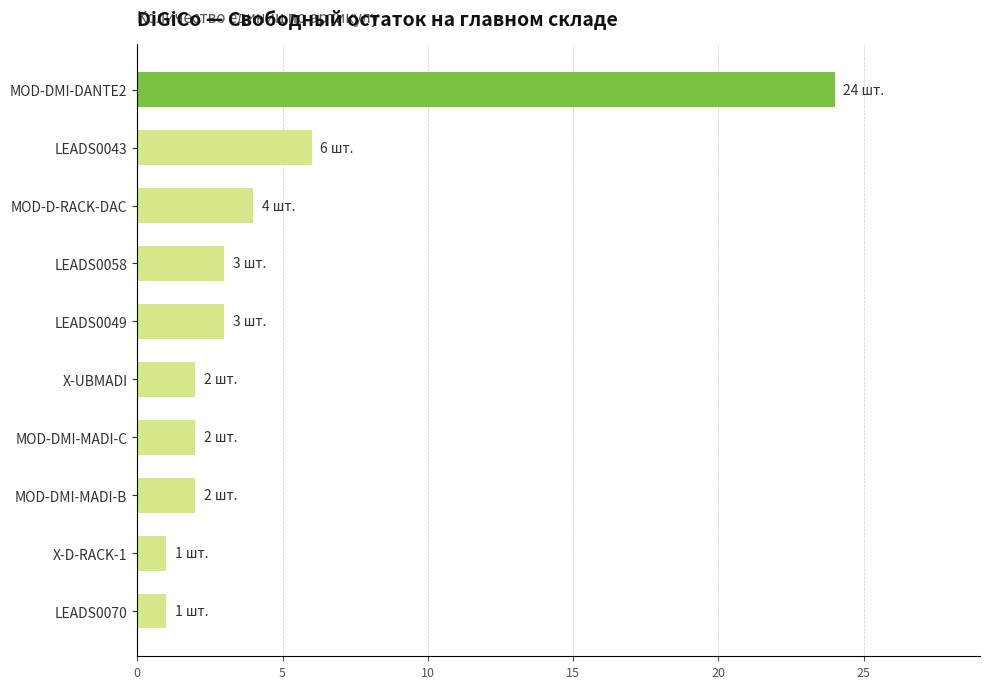

Between LEADS0043 and MOD-D-RACK-DAC, which is larger?

LEADS0043